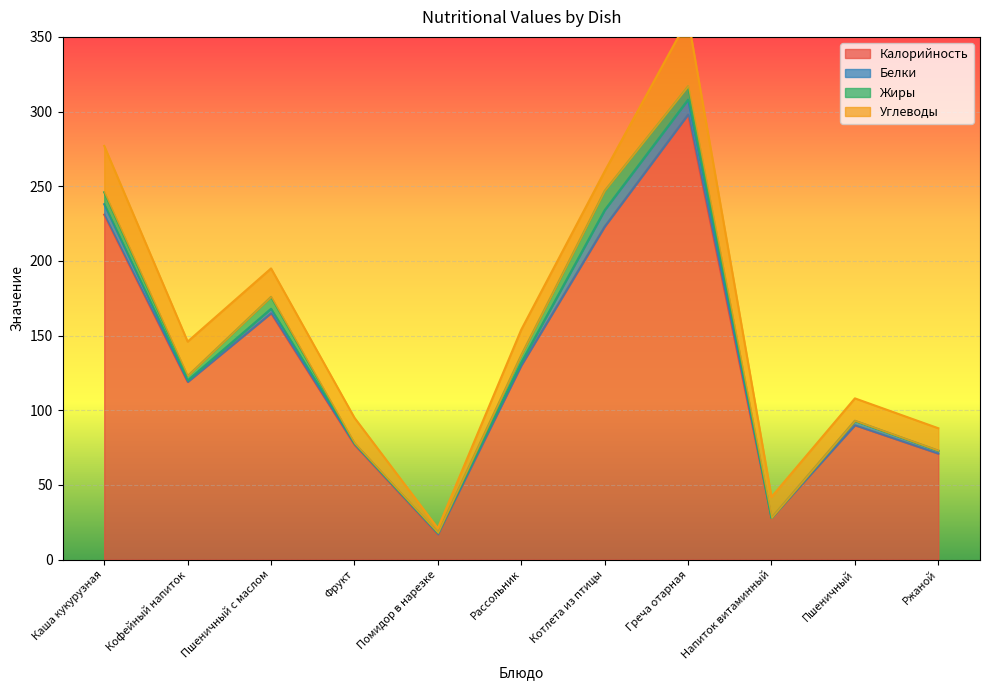

How many lines are shown in the chart?

4